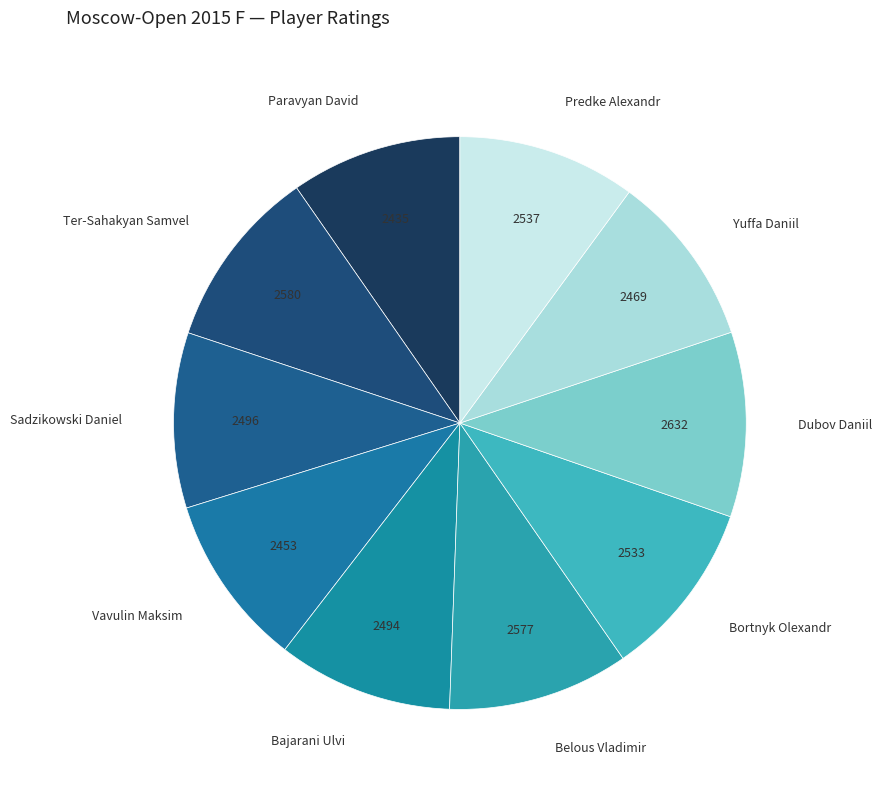

Is the sum of Paravyan David and Vavulin Maksim greater than half?

No